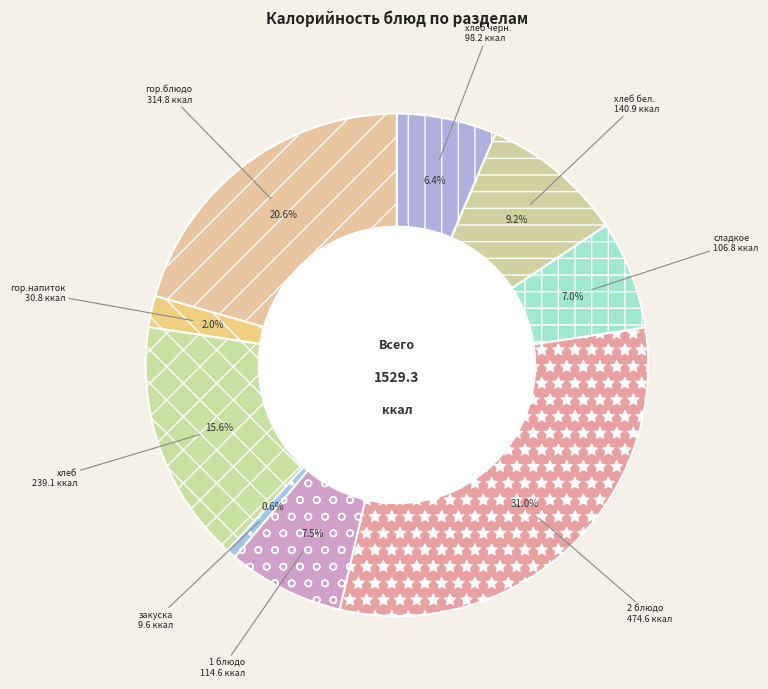

What percentage is the хлеб slice, to the nearest percent?

16%